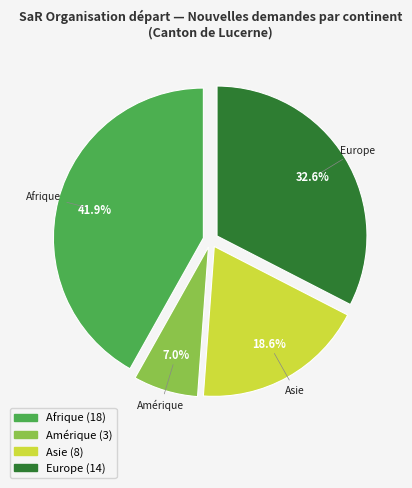

Is there any slice that represents more than half of the pie?

No